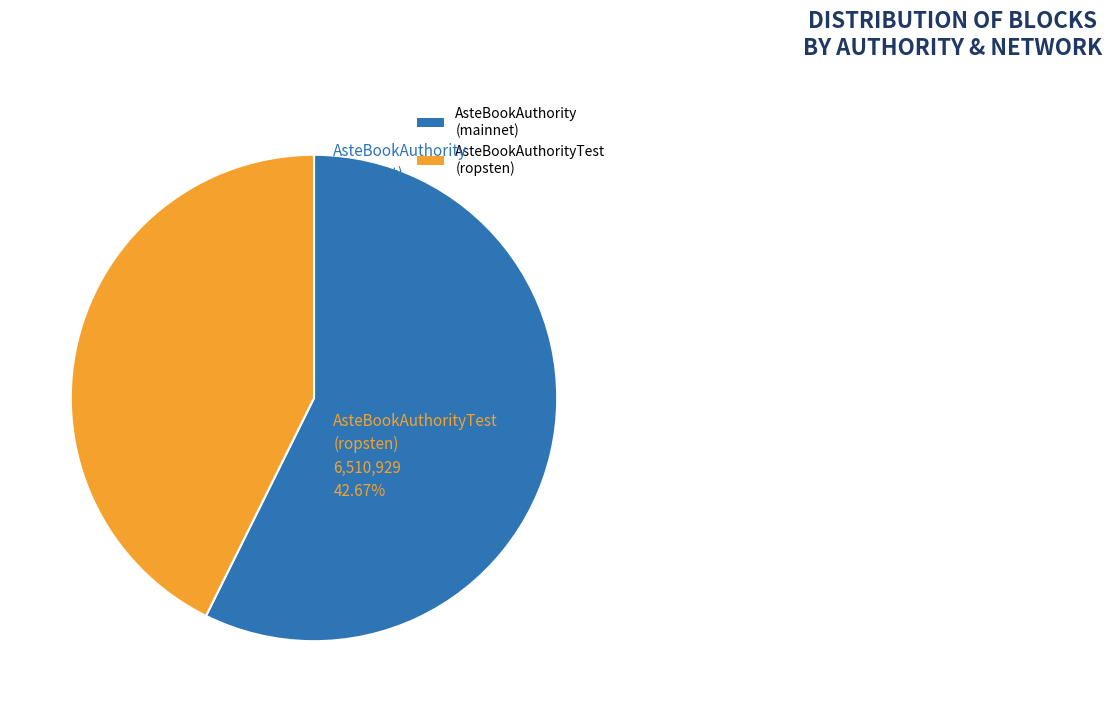

What is the largest slice in the pie chart?

AsteBookAuthority (mainnet)